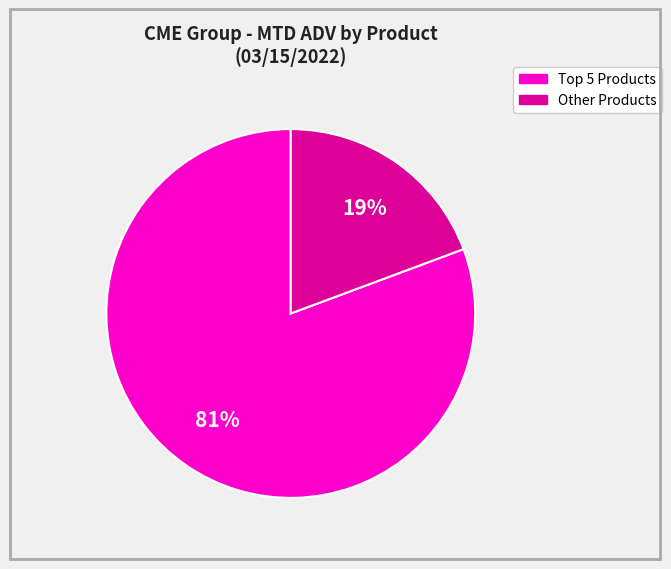

Is there a majority slice in this chart?

Yes